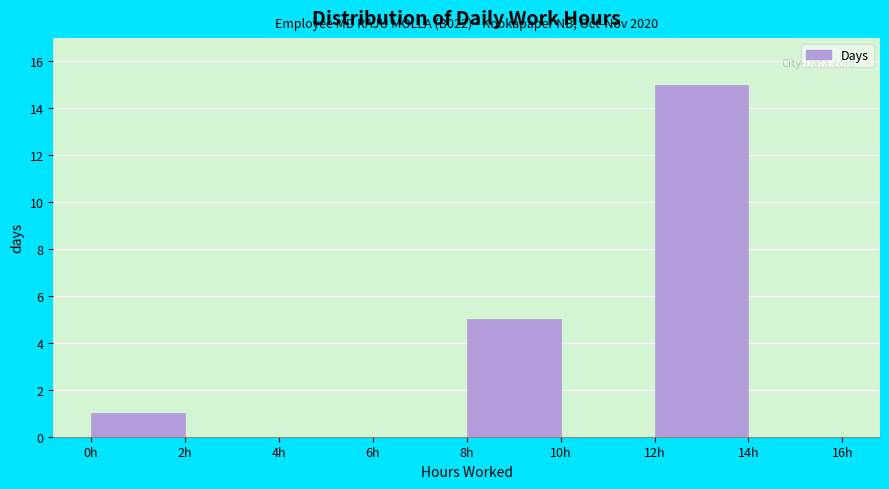

Which range on the x-axis has the tallest bar?

12 to 14